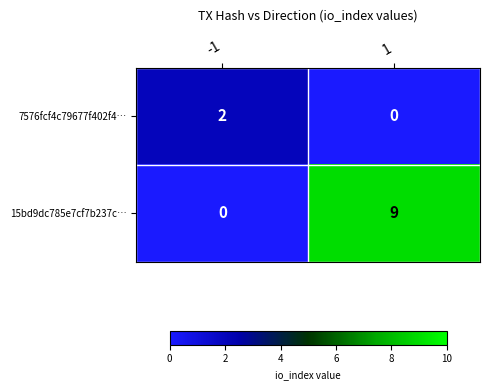

Reading left to right, extract all data points from this chart.

7576fcf4c79677f402f4…: -1=2	1=0
15bd9dc785e7cf7b237c…: -1=0	1=9